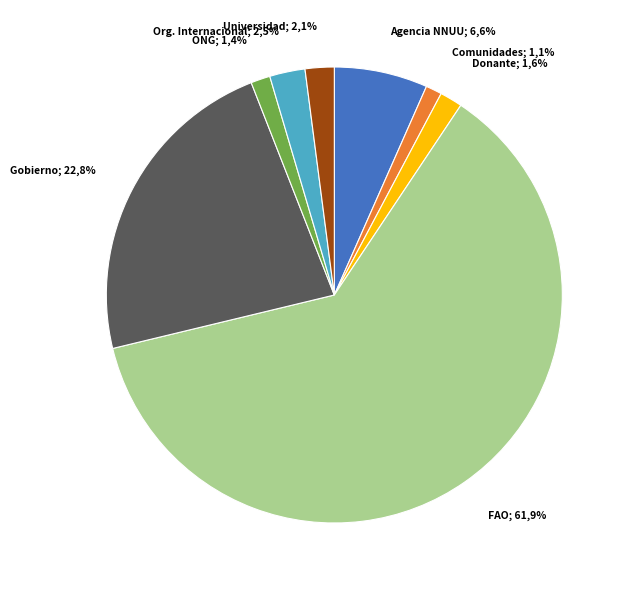

True or false: Universidad accounts for 2% of the total.

True